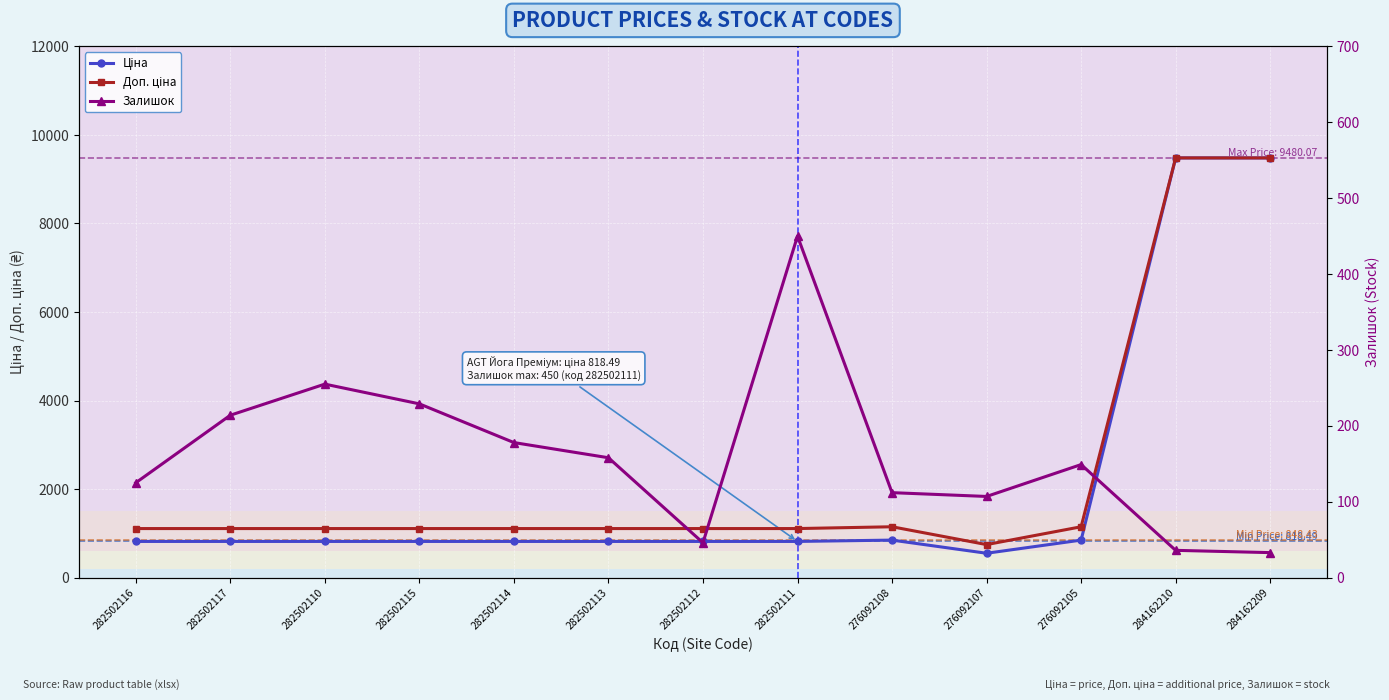

At which label does Залишок reach its minimum?

284162209